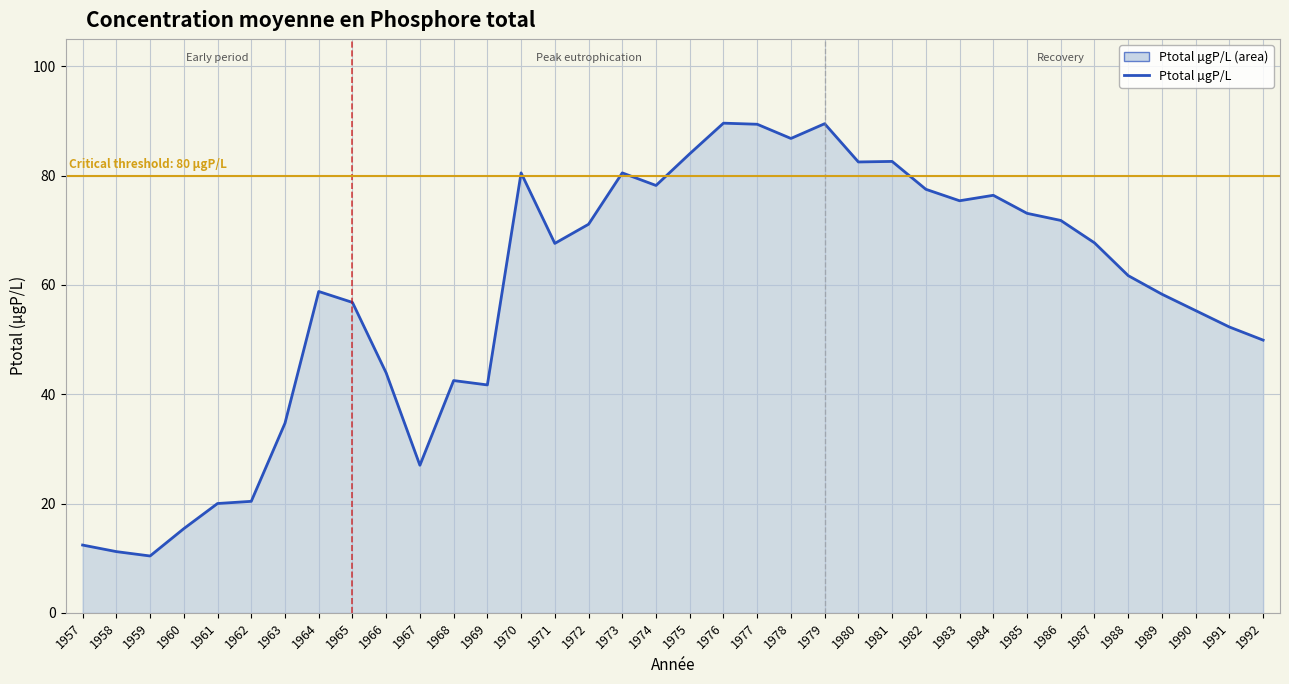

Approximately how many times larger is the value at 1975 compared to 1964?

1.4